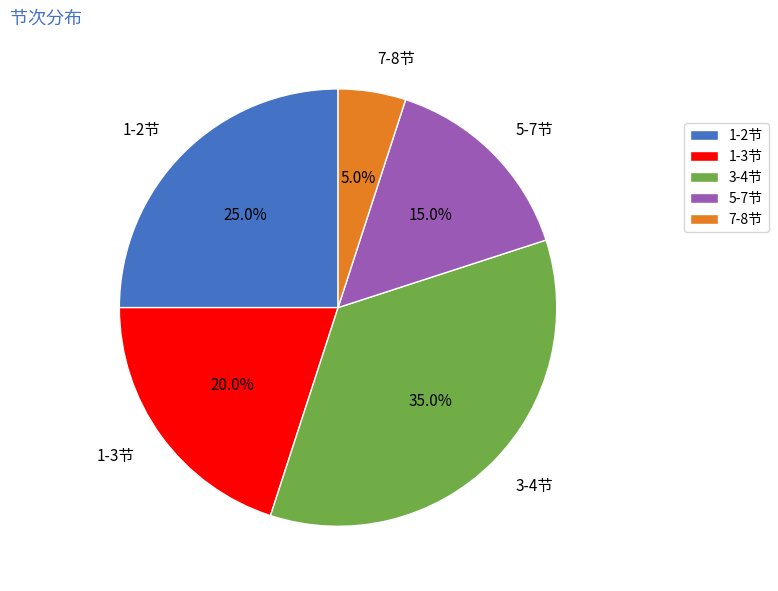

What is the total percentage of 1-2节 and 3-4节?

60.0%